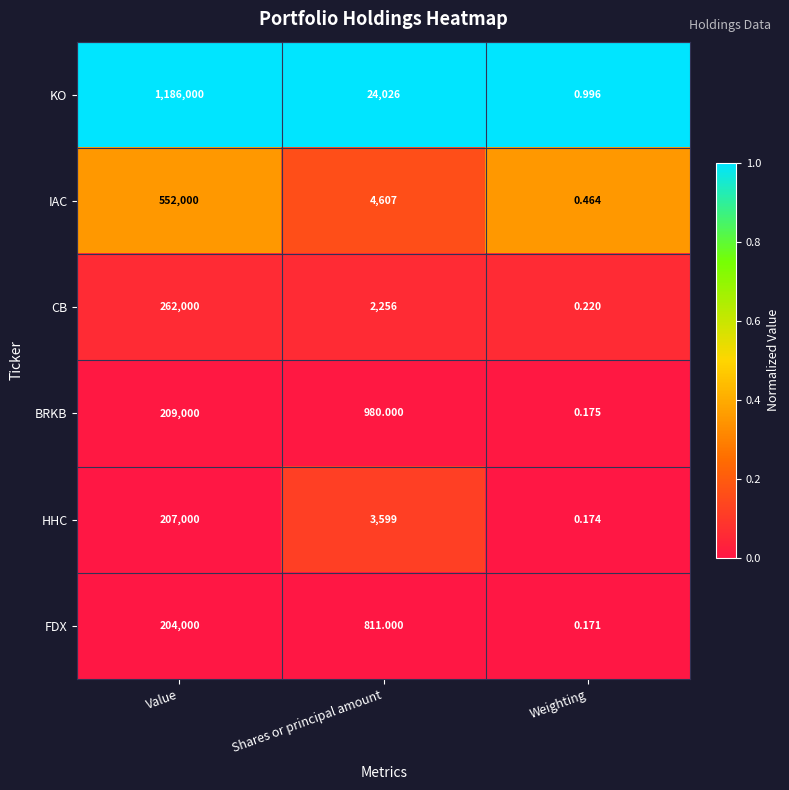

Rank the series at Weighting from lowest to highest value.

FDX, HHC, BRKB, CB, IAC, KO